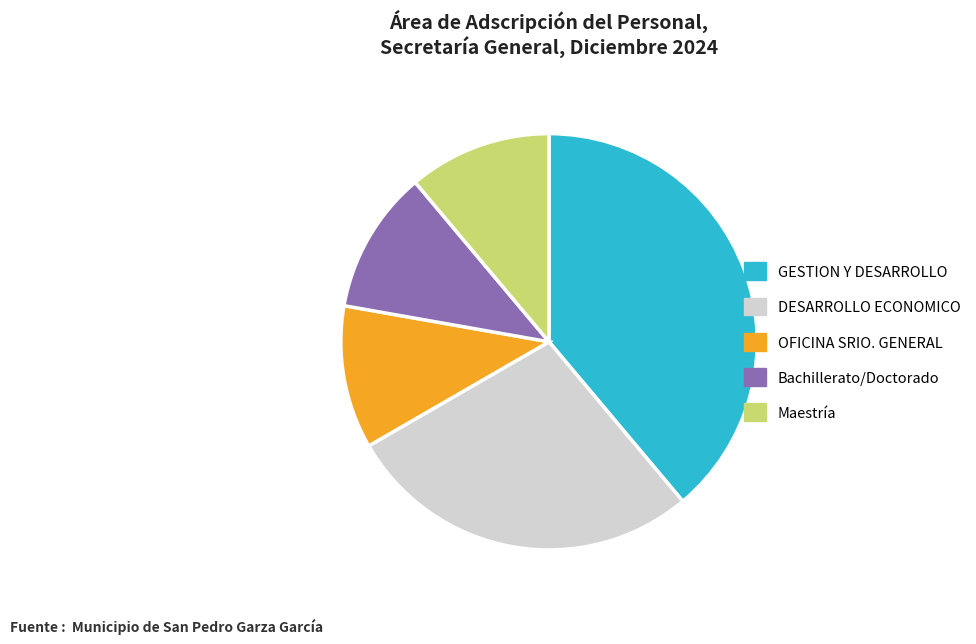

What is the largest slice in the pie chart?

GESTION Y DESARROLLO